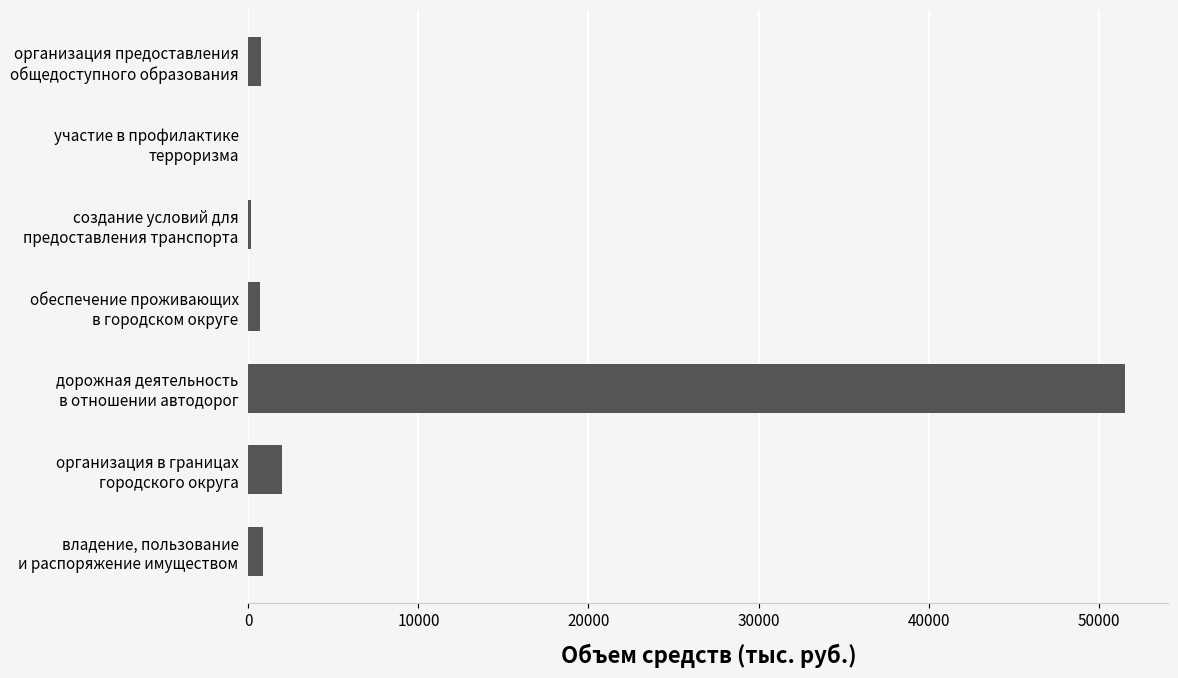

Are the bars horizontal?

Yes